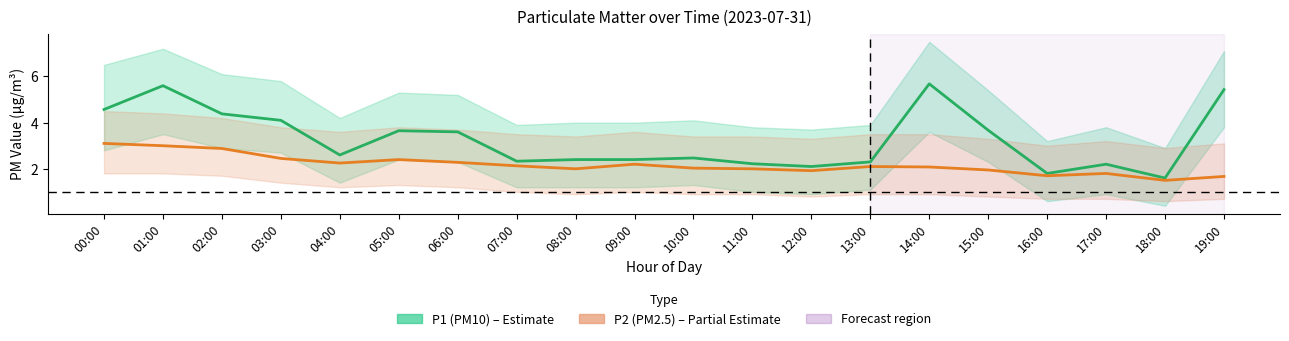

Where does the P2 (PM2.5) series first go above 2?

00:00